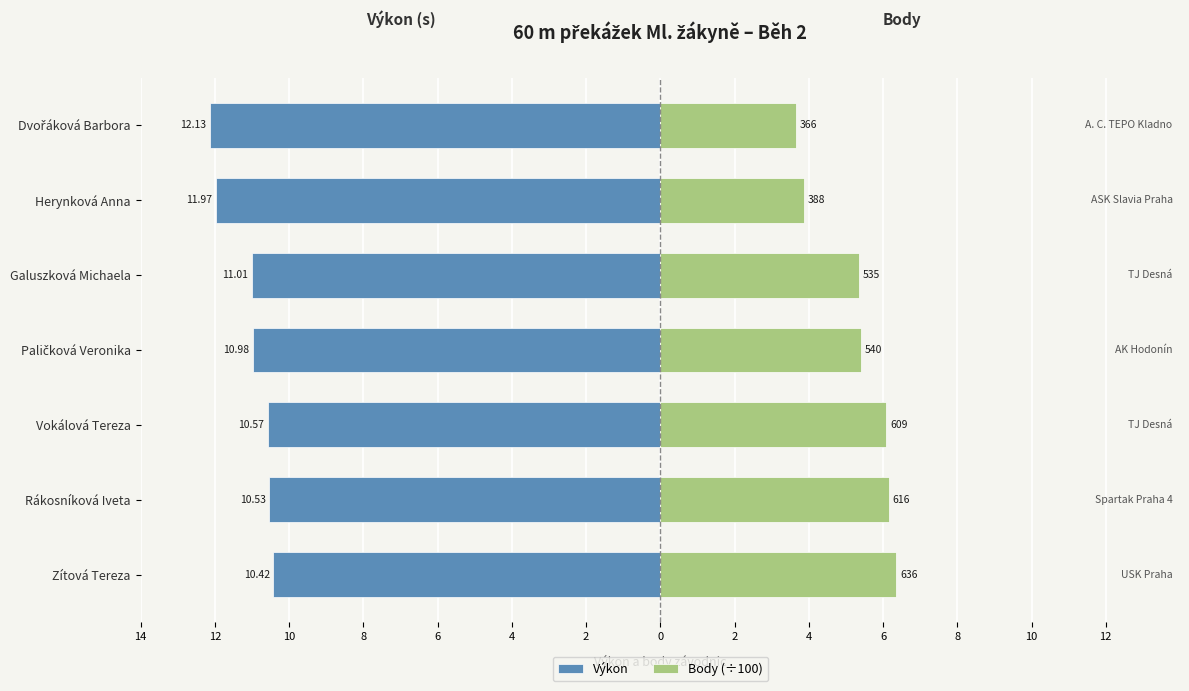

How many bars are there in each group?

2